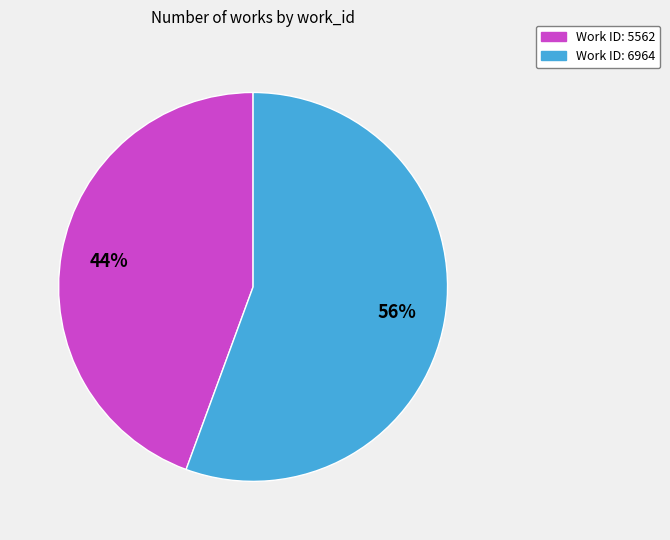

Does Work ID: 5562 represent more than half of the total?

No